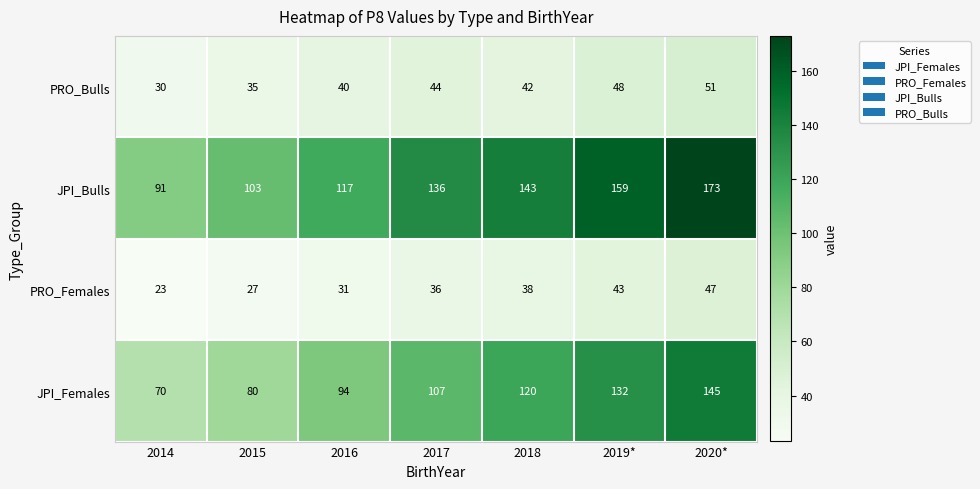

At which category is the sum across all series the highest?

2020*